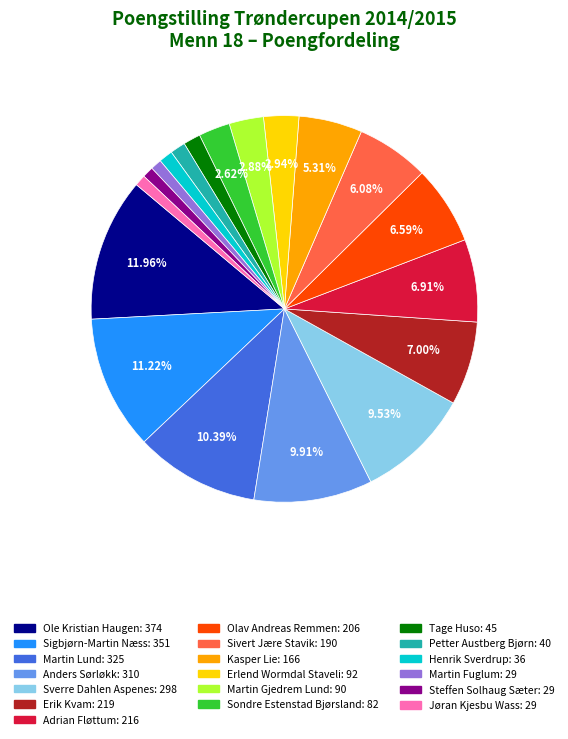

What percentage do Anders Sørløkk and Olav Andreas Remmen together represent?

16.5%